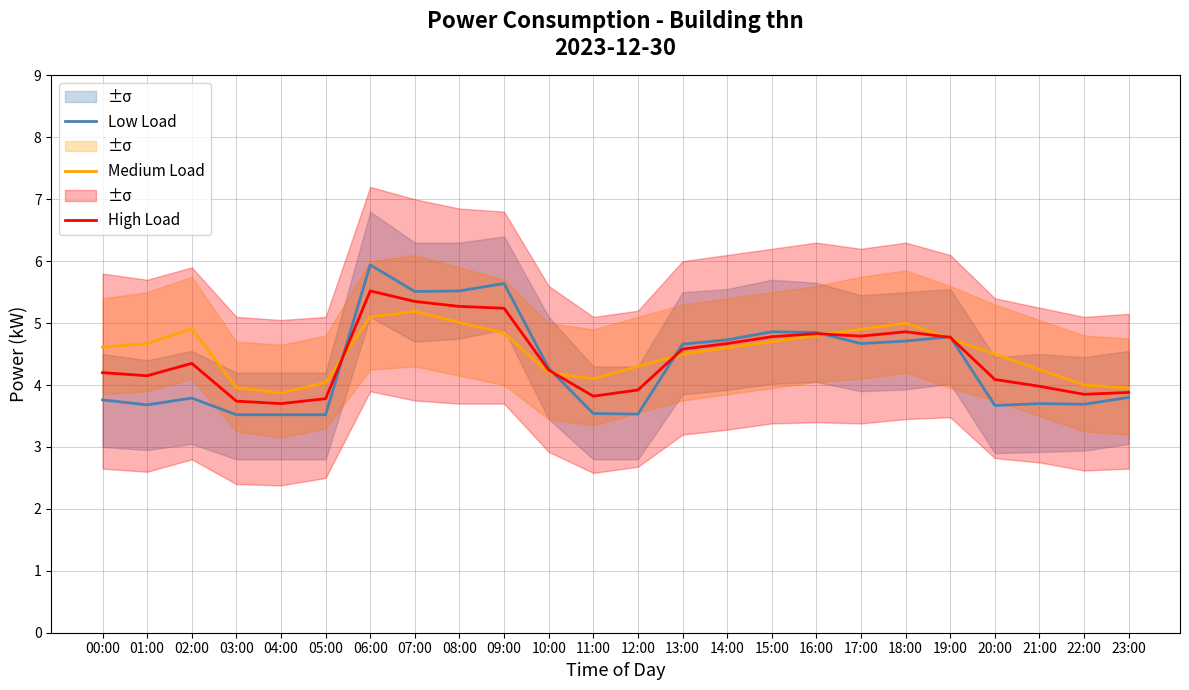

What is the smallest value displayed?

3.5